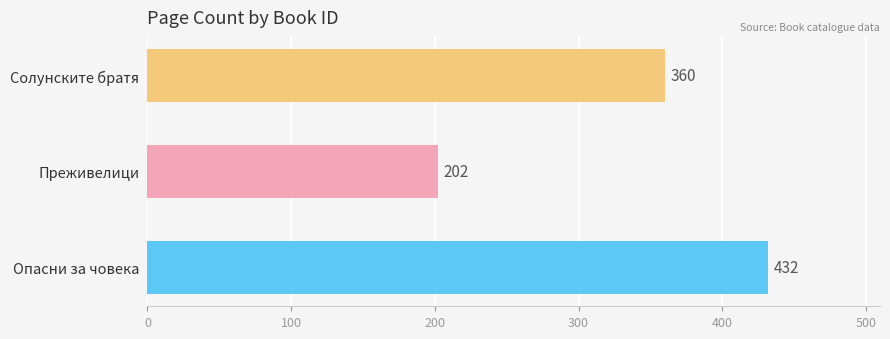

How many bars are there in total?

3